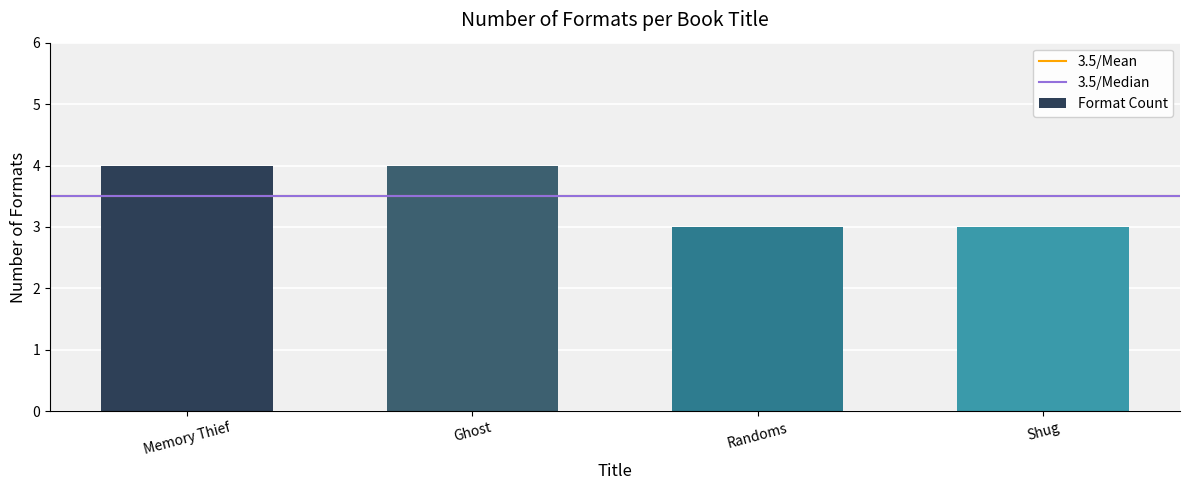

Approximately how many times larger is the value at Shug compared to Randoms?

1.0